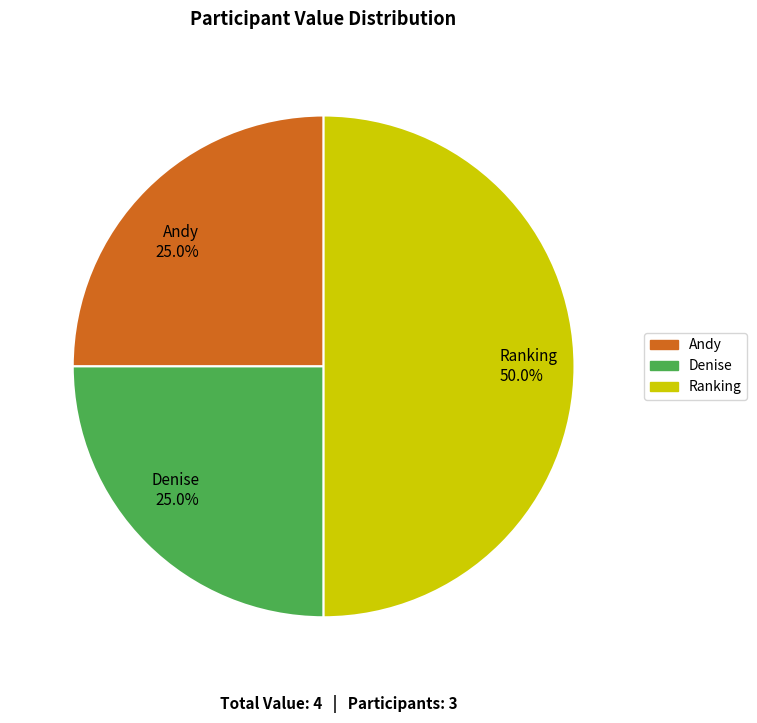

Does Andy account for over 50% of the chart?

No